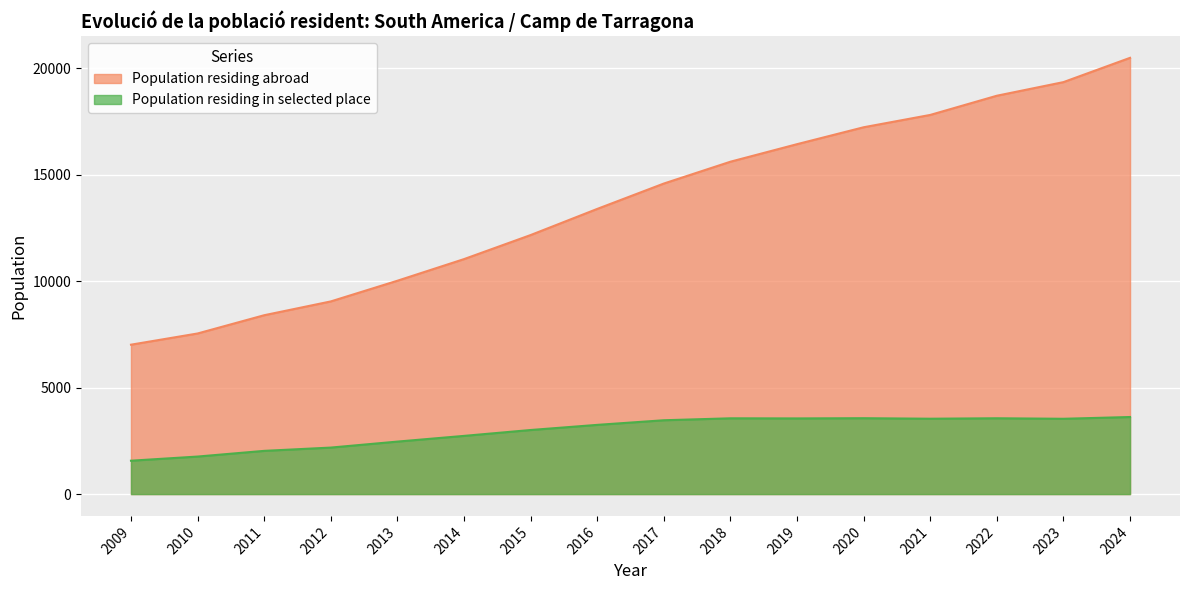

Where is Population residing abroad nearest to the value 13745?

2016